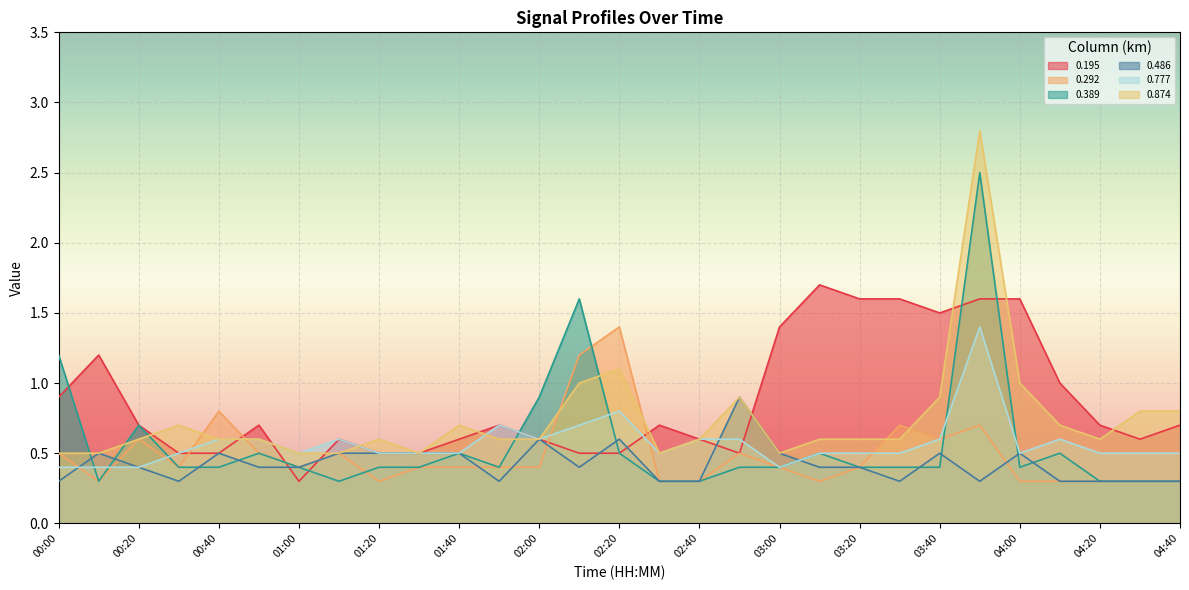

What is the highest value of the 0.486 series?

0.9